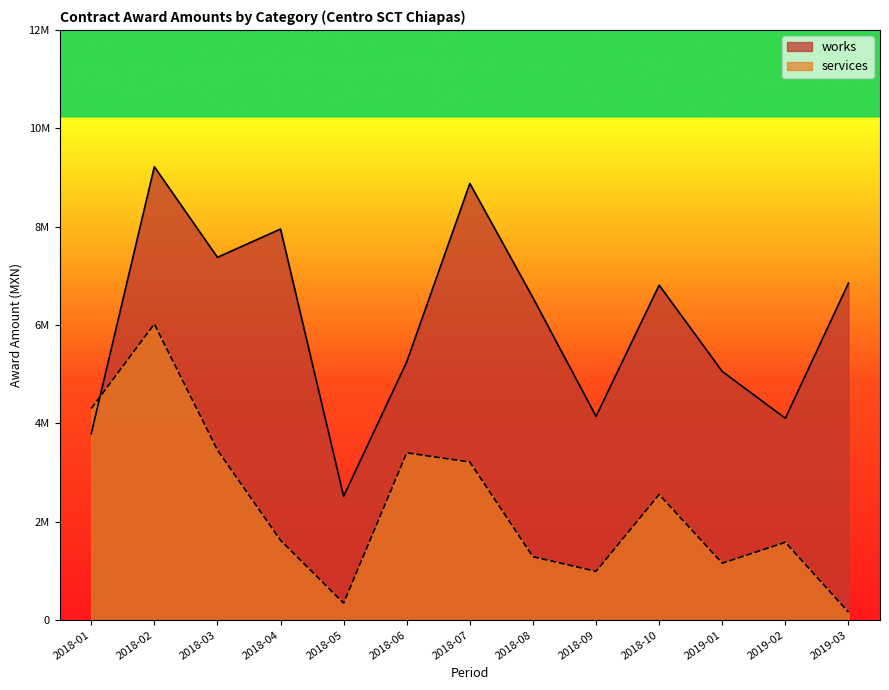

What is the label of the 1st point from the left?

2018-01